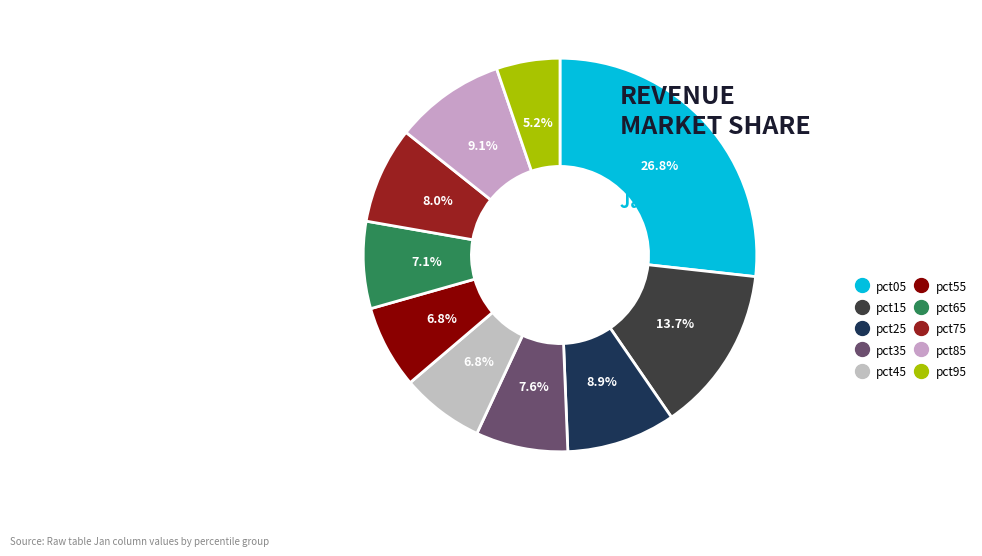

Is there a majority slice in this chart?

No